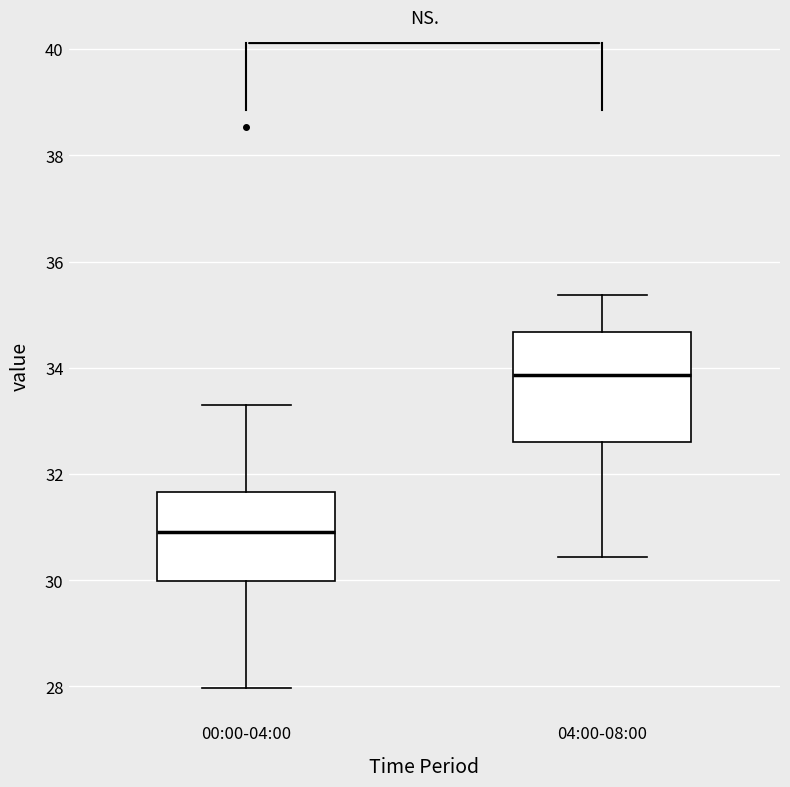

Reading left to right, read every box against the y-axis: the position of its median line, the range the box covers, and the ends of its whiskers. The values are not printed on the chart, so give them approximately, as read against the axis.

00:00-04:00: median 31.0, box 30.0 to 31.6, whiskers 28.0 to 33.4
04:00-08:00: median 33.8, box 32.6 to 34.6, whiskers 30.4 to 35.4